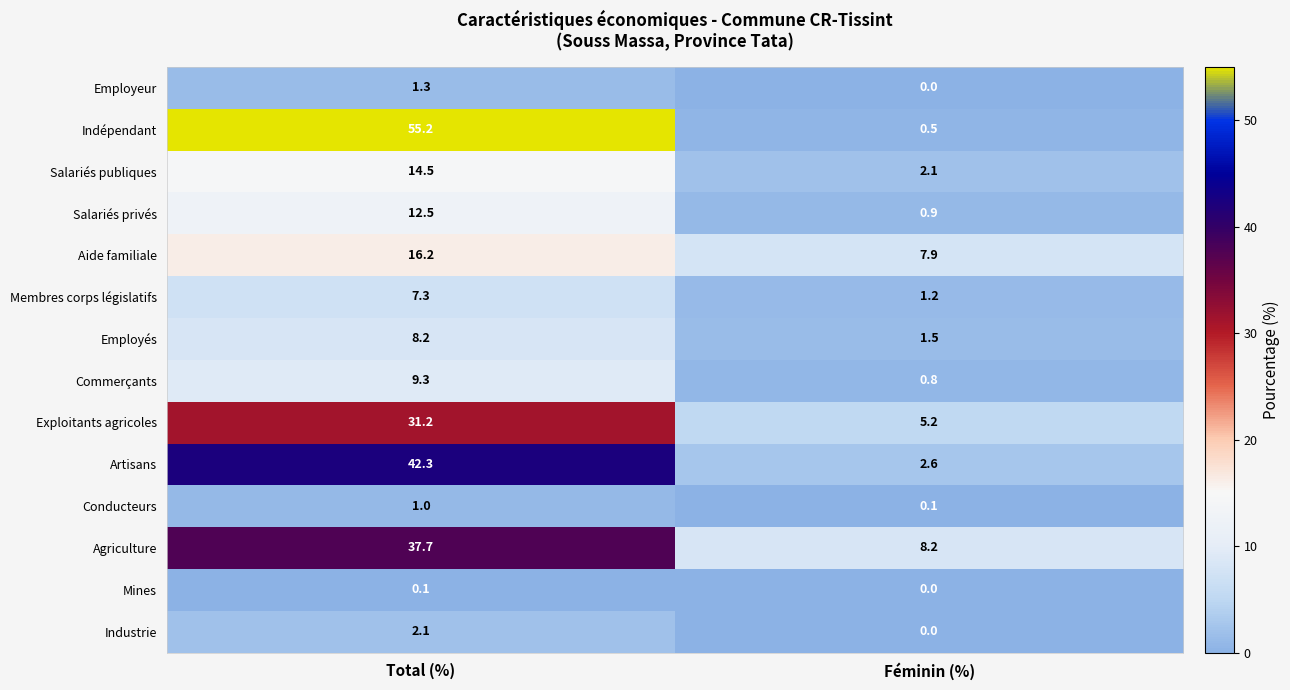

At which category does the chart reach its minimum across all series?

Féminin (%)